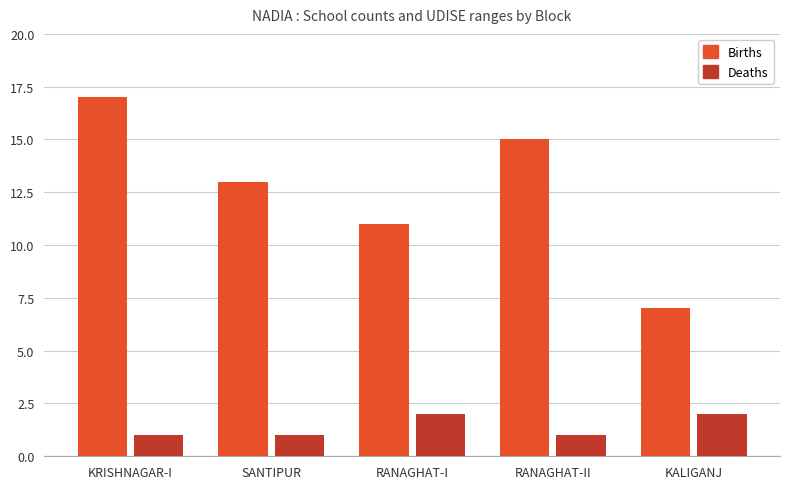

What is the sum of the Deaths values at RANAGHAT-II and KALIGANJ?

3